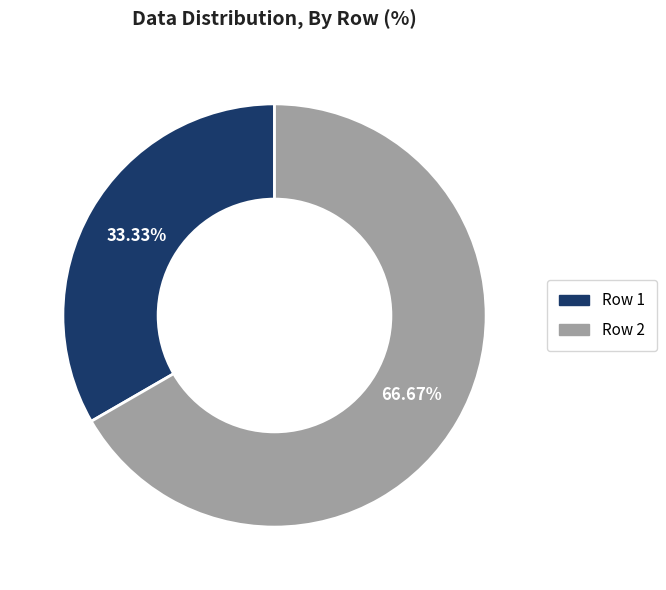

To the nearest percent, what percentage of the pie is Row 1?

33%